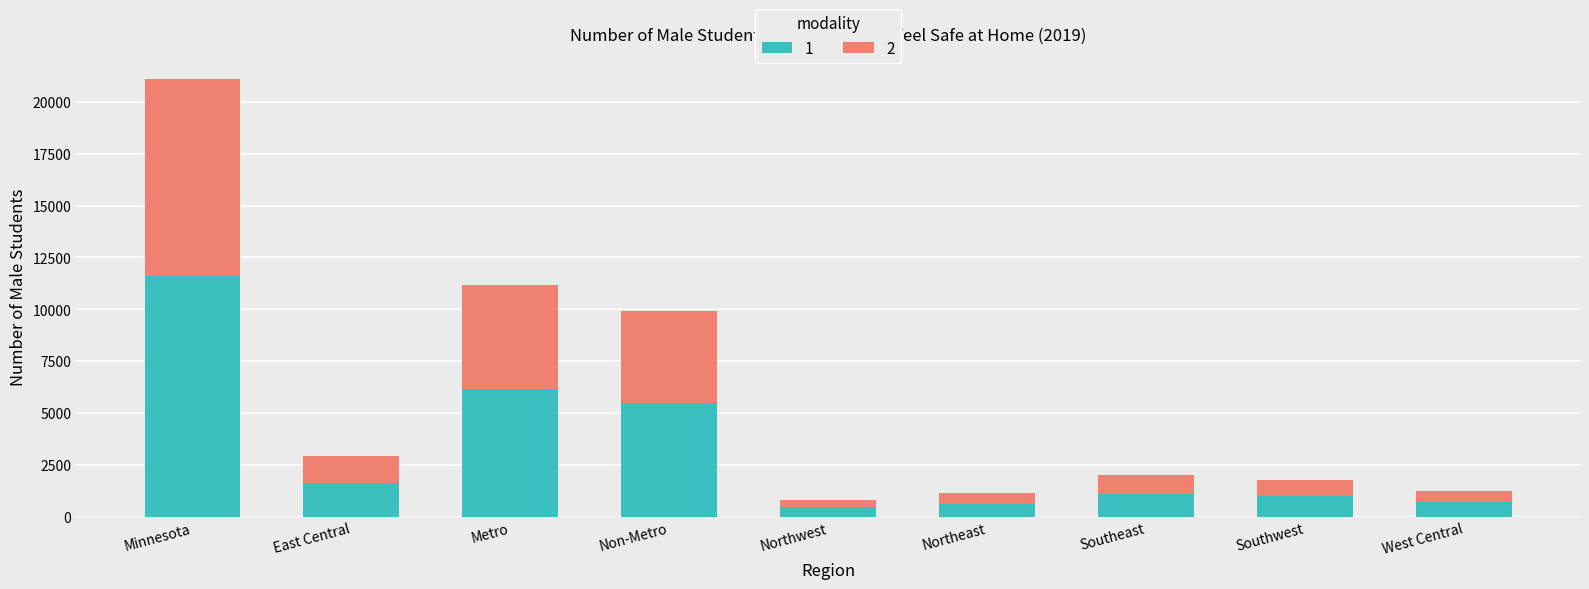

True or false: 1 has a value of 1888.9 at Southeast.

False